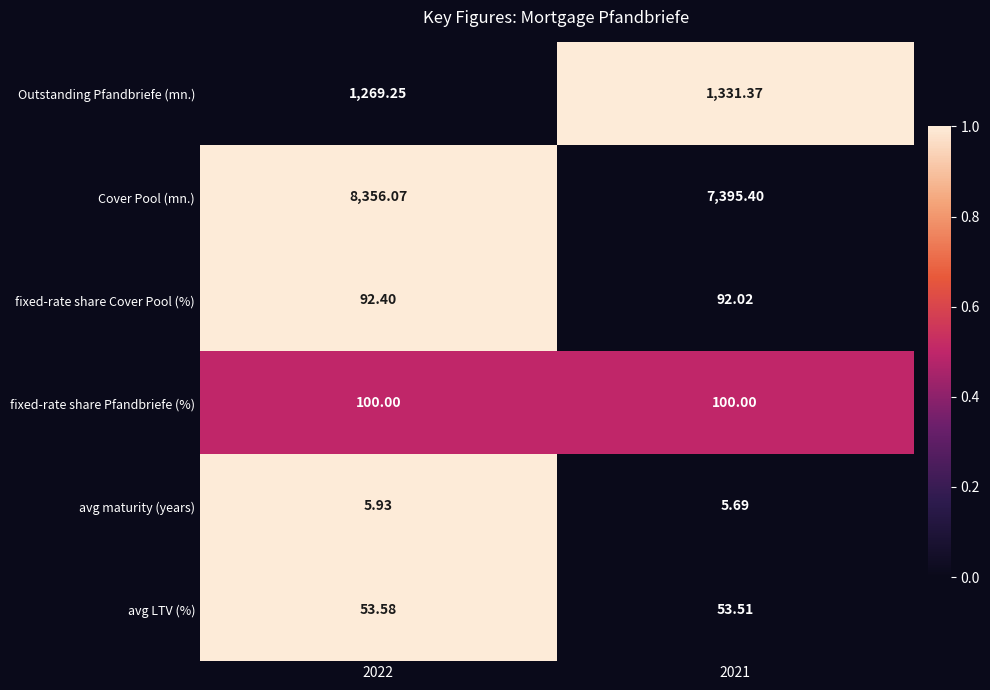

Which series changed the most between 2022 and 2021?

Cover Pool (mn.)